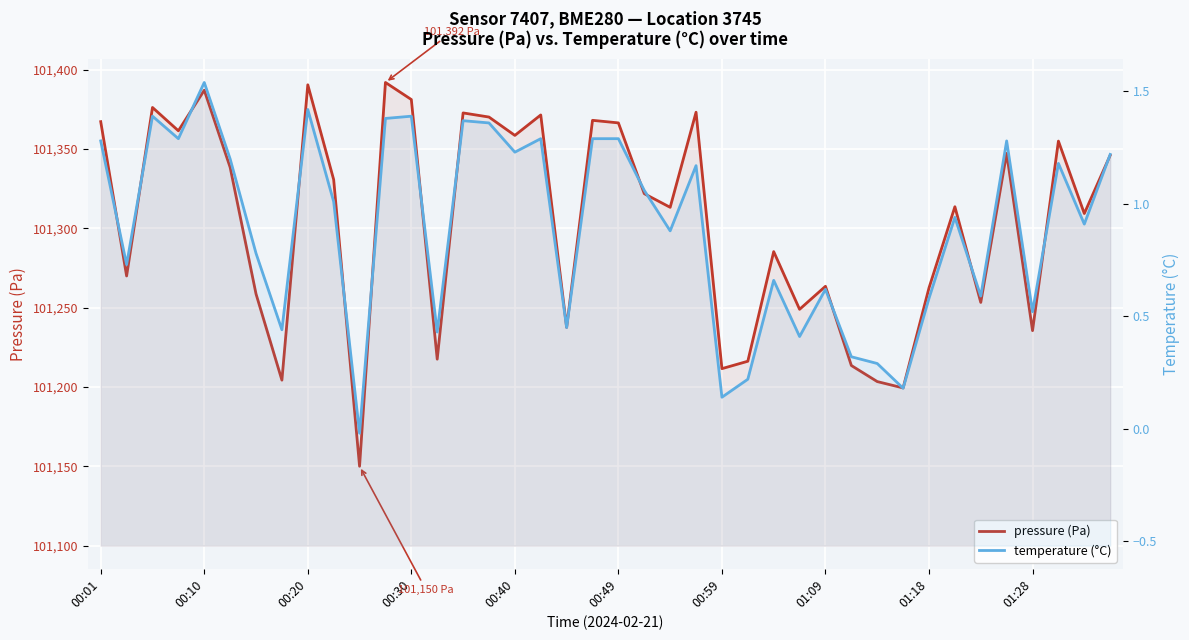

What is the value of the temperature (°C) point at the 39th from the left?

0.9